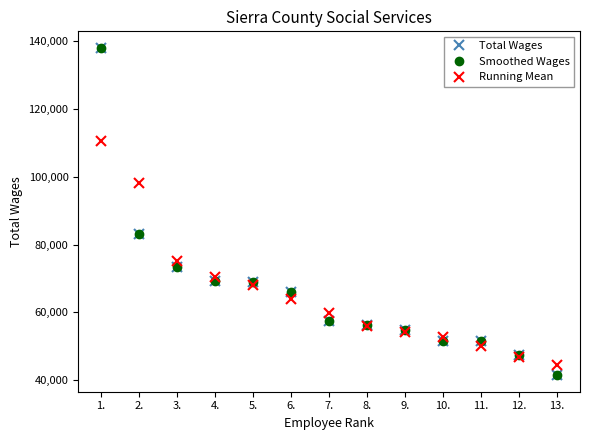

What is the approximate value of Running Mean at 10.?

52624.3